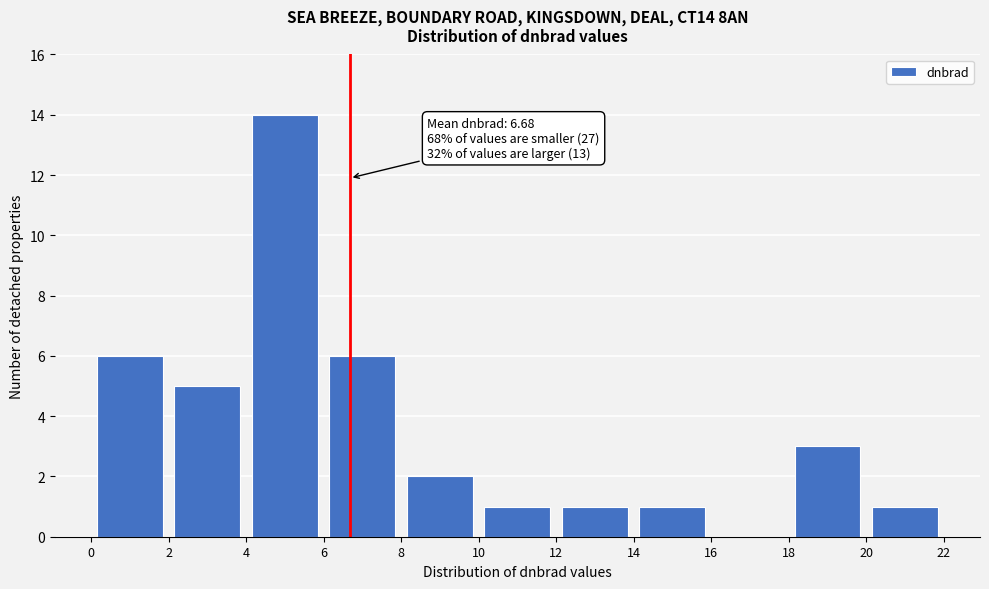

Over which range of the x-axis is the bar tallest?

4 to 6